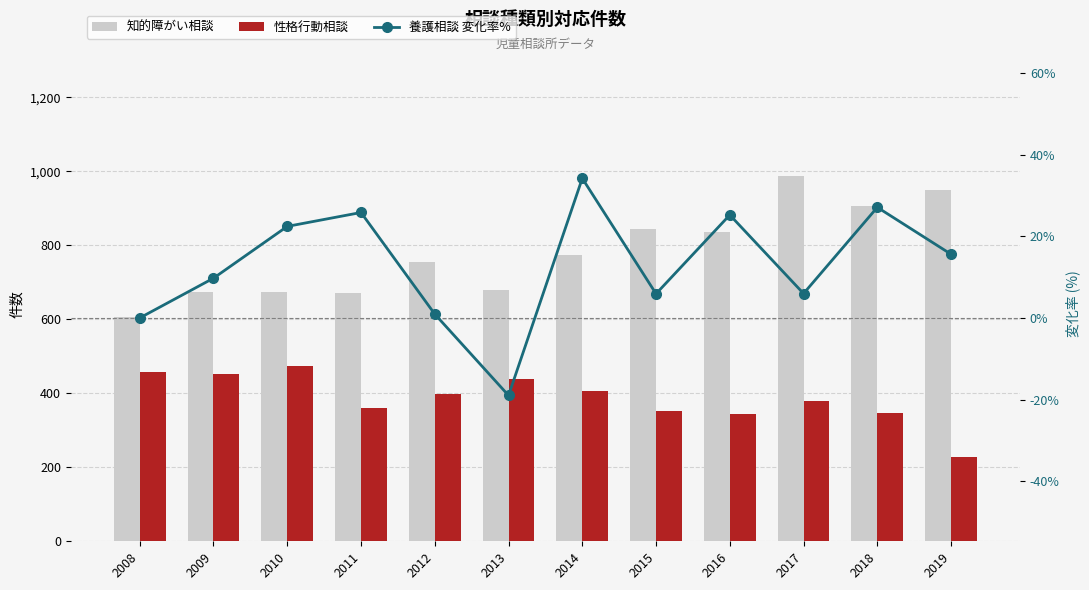

Which series changed the most between 2009 and 2011?

性格行動相談